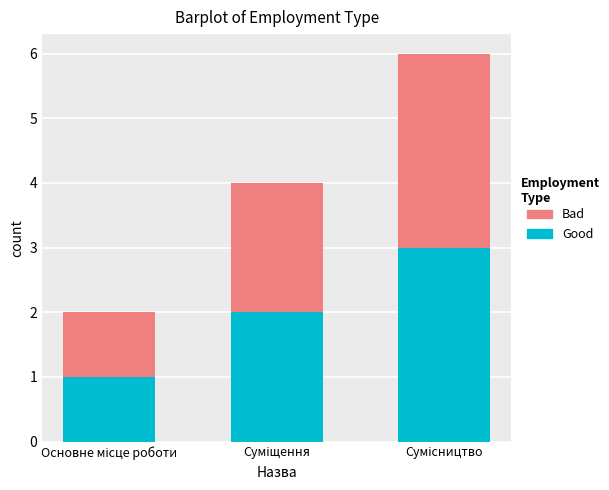

What is the maximum value for Good?

3